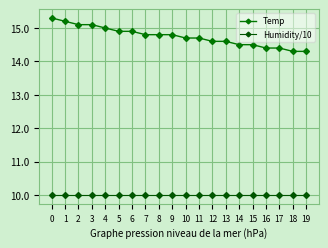

List the series in order of their overall mean, lowest first.

Humidity/10, Temp